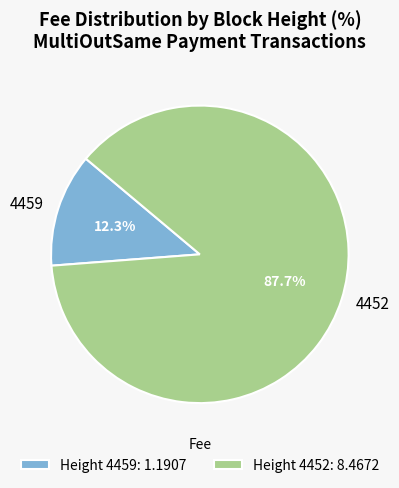

How many segments does this pie chart have?

2